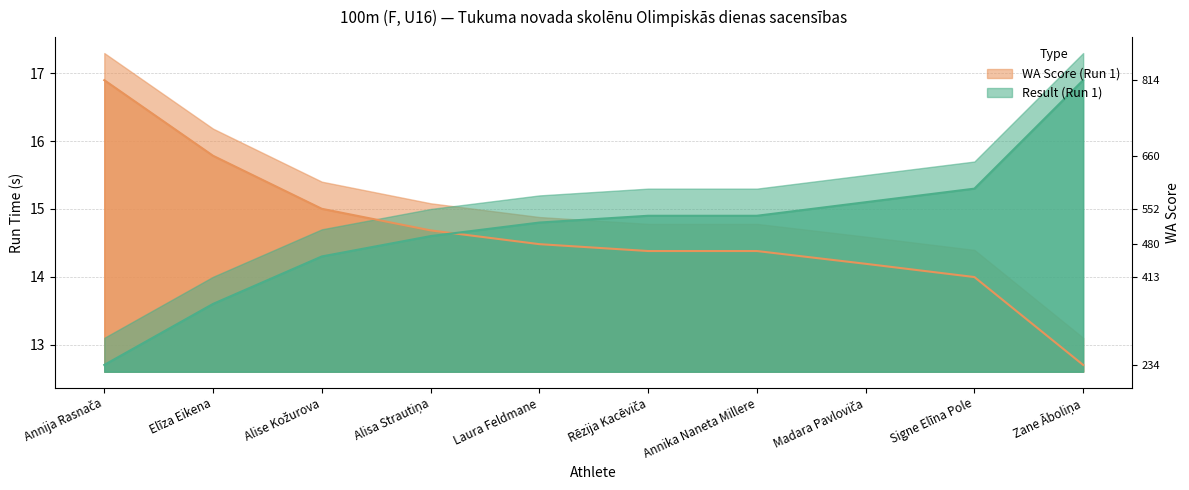

What is the label of the 1st point from the right?

Zane Āboliņa